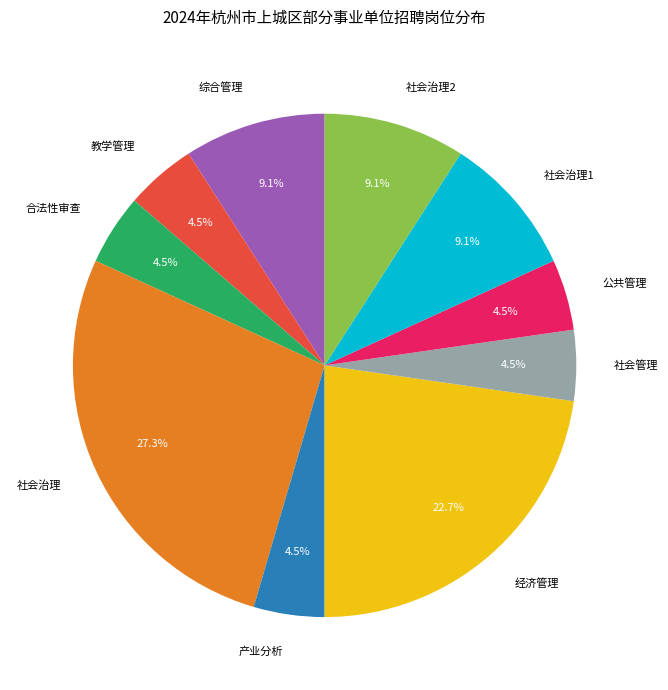

To the nearest percent, what is the combined percentage of 综合管理 and 经济管理?

32%